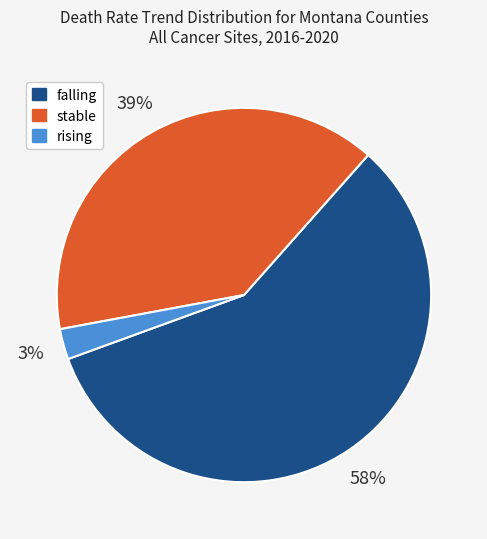

To the nearest percent, what is the combined percentage of rising and falling?

61%